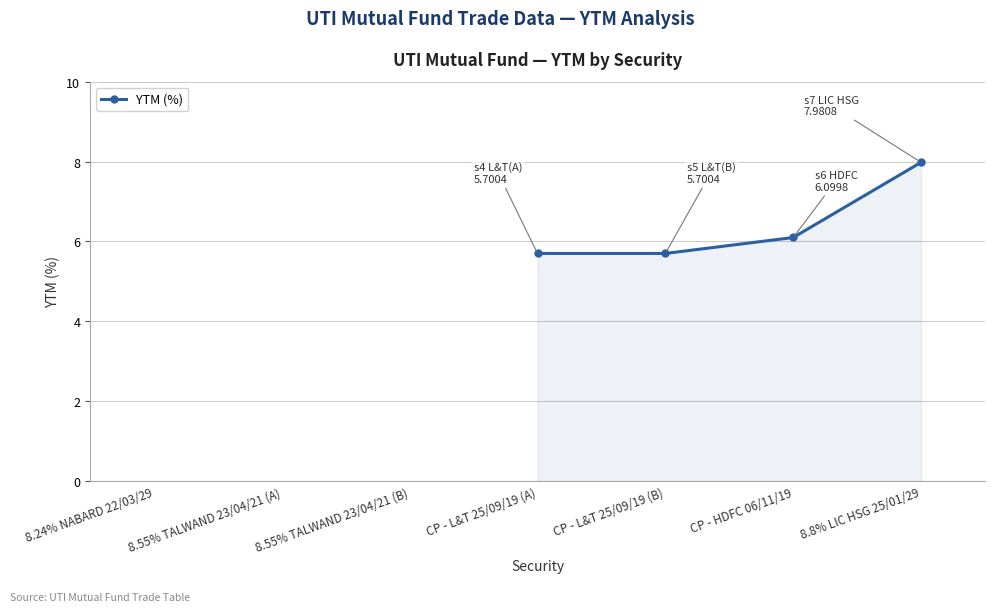

Where does the data first go above 5?

CP - L&T 25/09/19 (A)